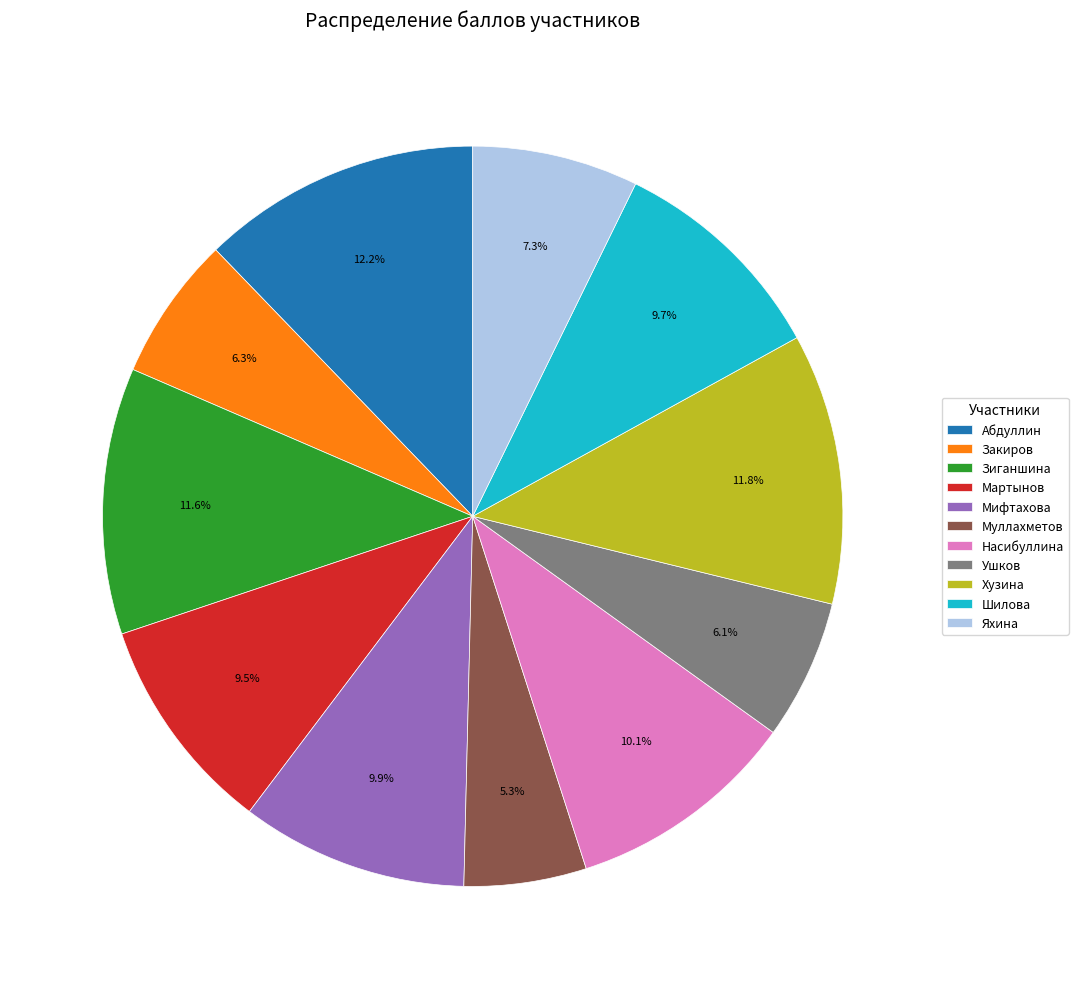

Combined, do Муллахметов and Мартынов account for over 50%?

No